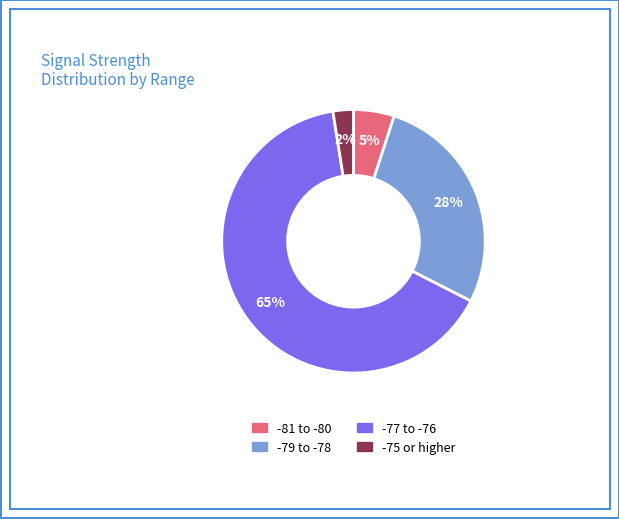

To the nearest percent, what is the average slice percentage?

25%